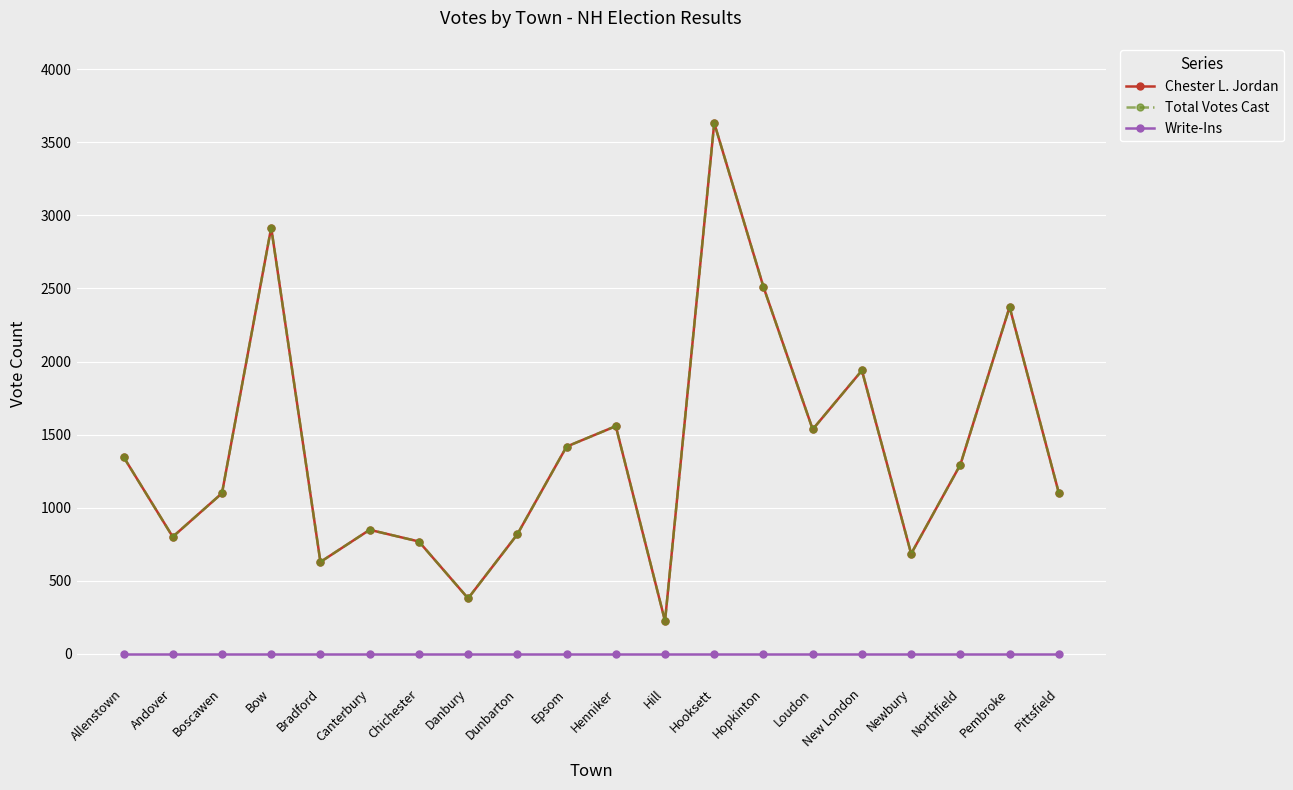

Rank the categories by Chester L. Jordan value from highest to lowest.

Hooksett, Bow, Hopkinton, Pembroke, New London, Henniker, Loudon, Epsom, Allenstown, Northfield, Pittsfield, Boscawen, Canterbury, Dunbarton, Andover, Chichester, Newbury, Bradford, Danbury, Hill